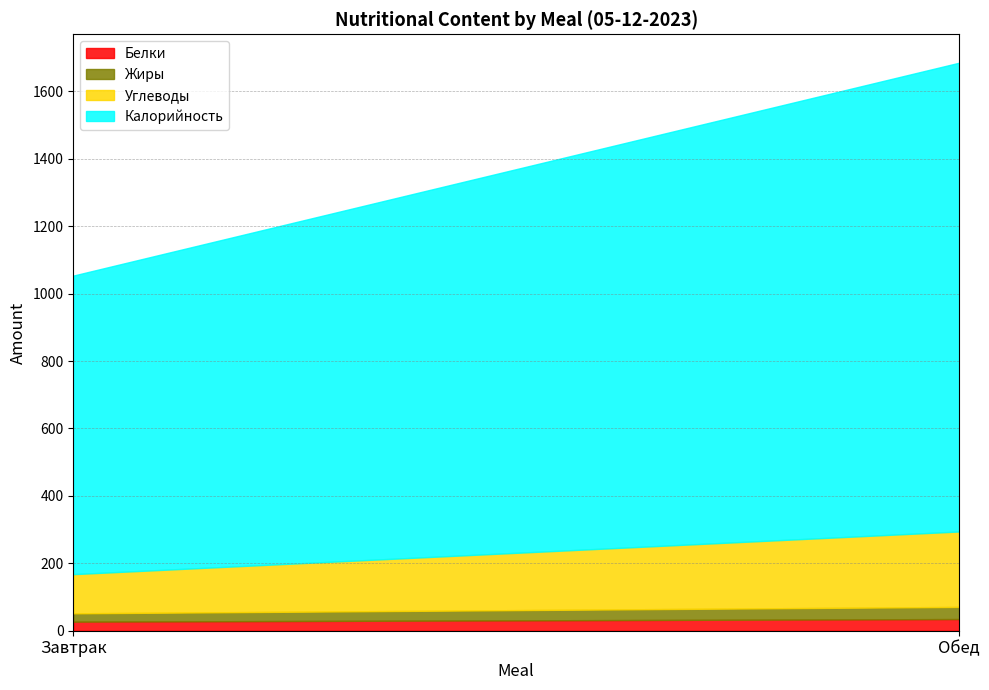

Reading right to left, extract all data points from this chart.

Белки: 34.6	26.9
Жиры: 36.0	24.7
Углеводы: 223.8	116.2
Калорийность: 1390.8	885.8